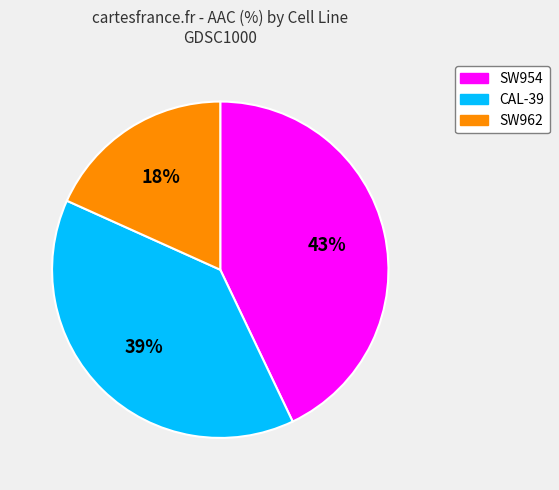

Which has a higher value, SW954 or CAL-39?

SW954